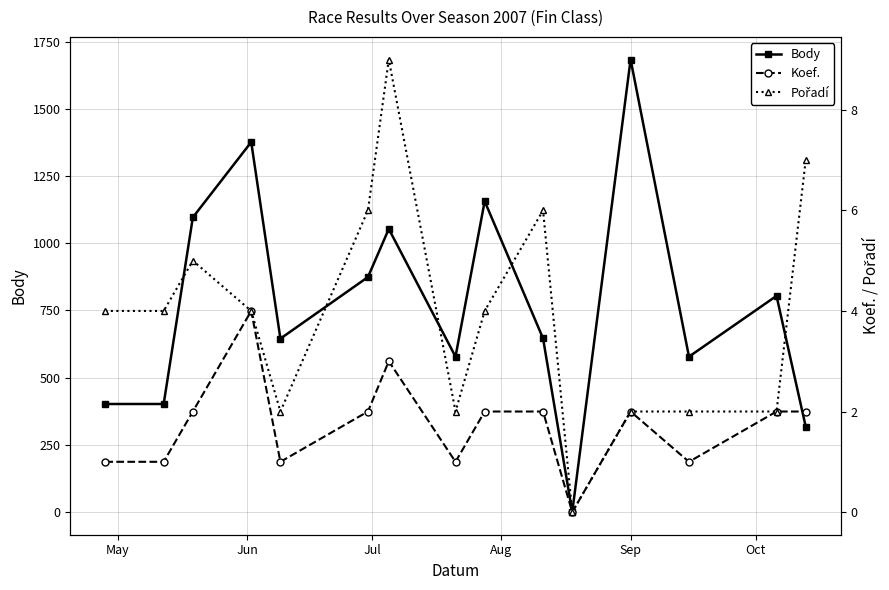

True or false: Body has more than 1 interior local peaks.

True